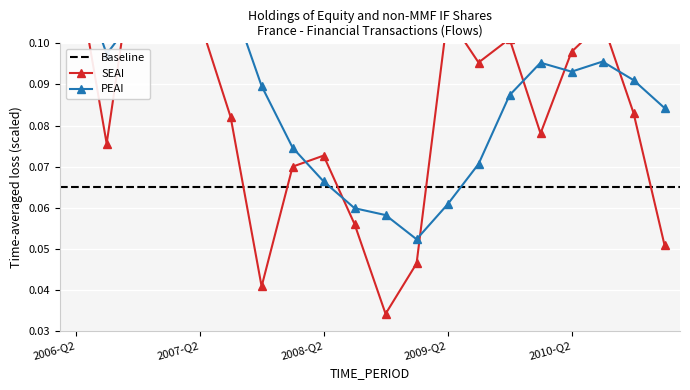

Which label corresponds to the smallest value in the chart?

2008-Q4